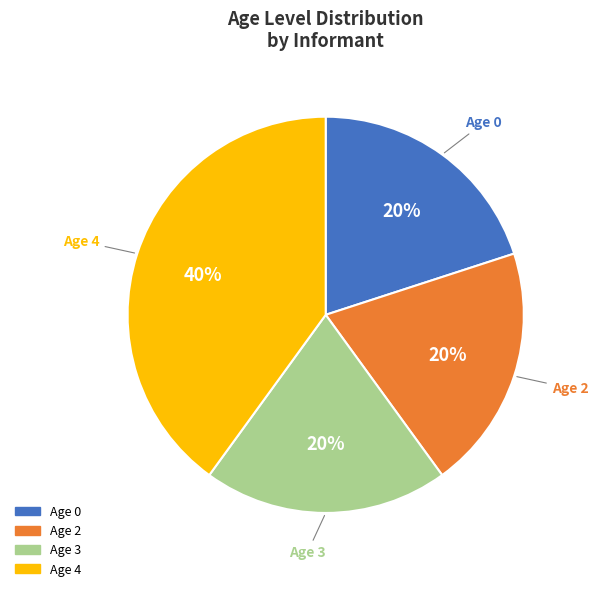

Is there any slice that represents more than half of the pie?

No